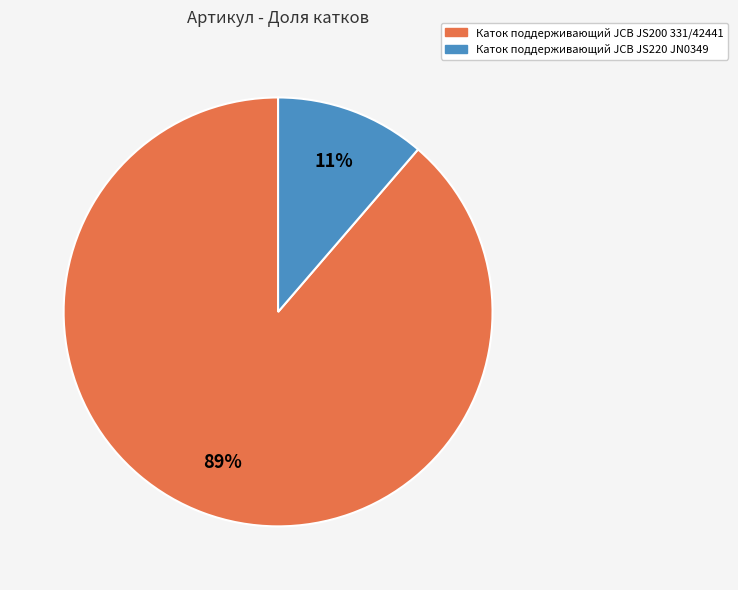

Which slice is the largest?

Каток поддерживающий JCB JS200 331/42441